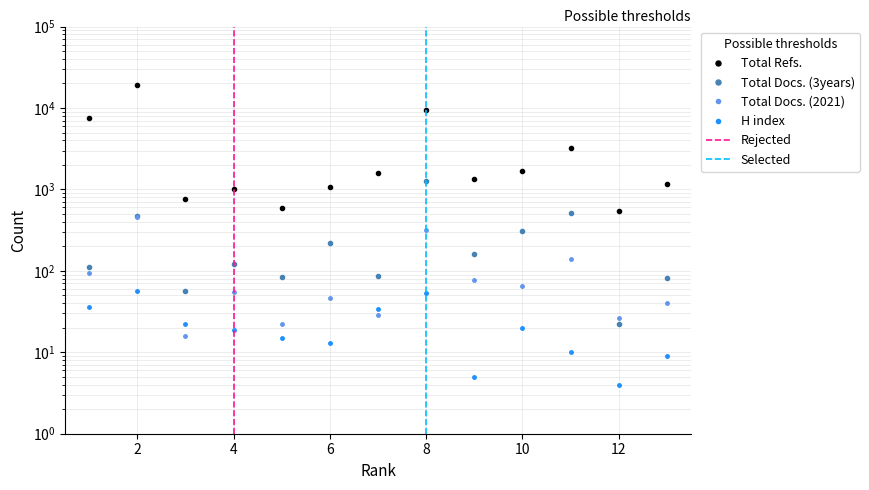

Which category has the lowest value across all series?

12